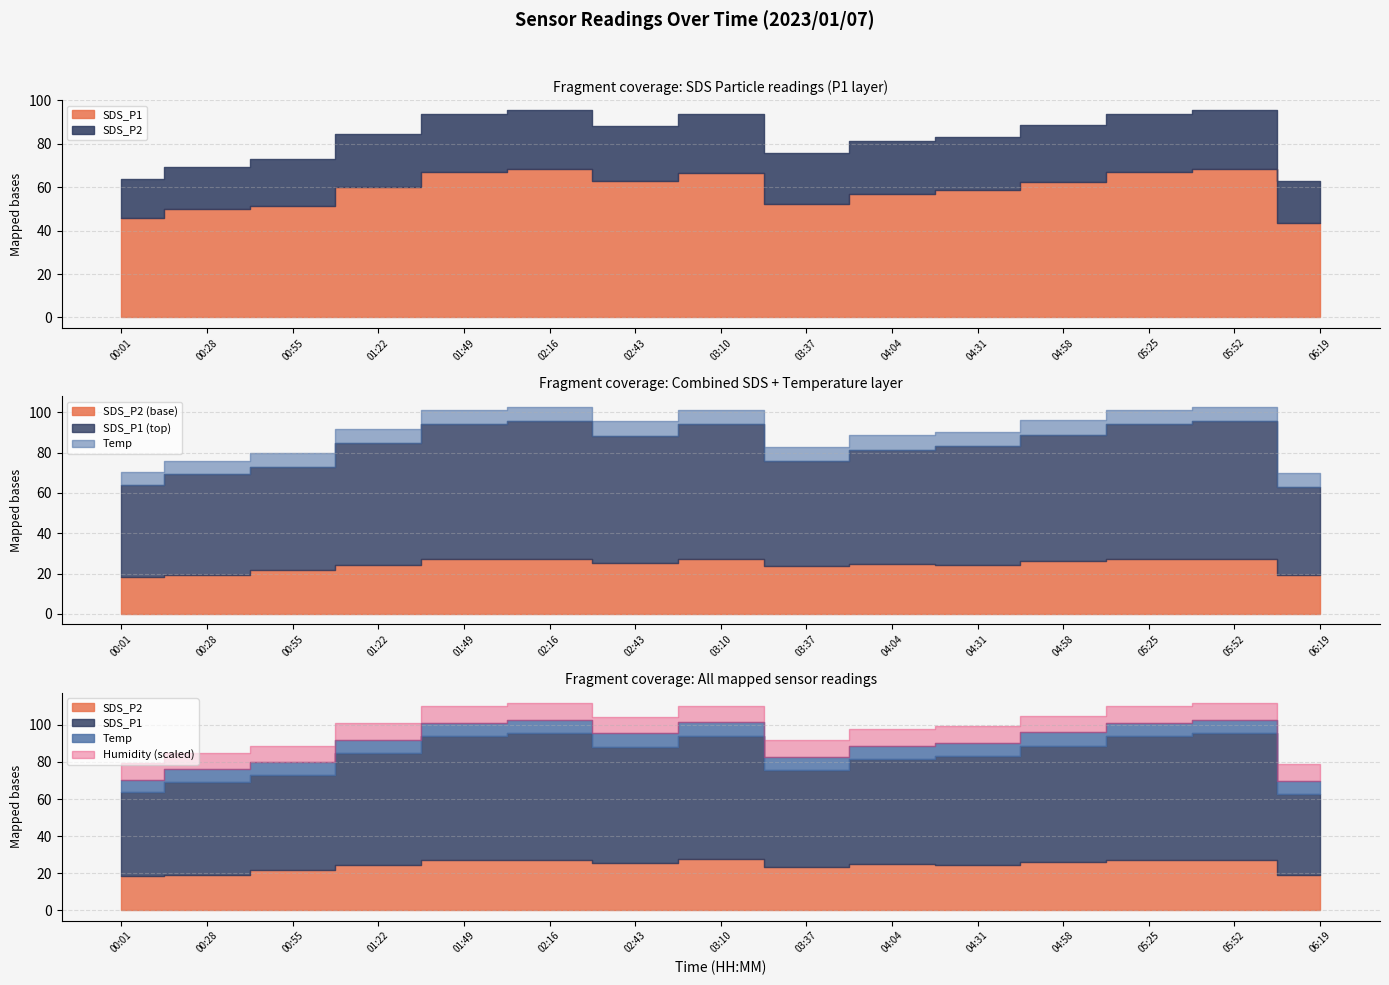

What is the difference between the Temp values at 00:55 and 04:04?

0.2